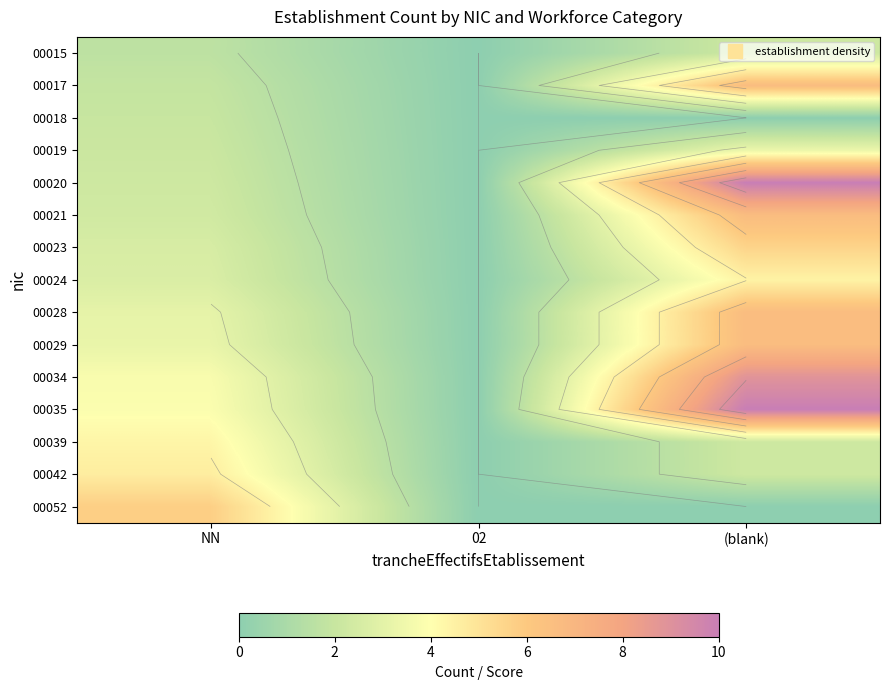

Is the value of 00042 at NN greater than the value of 00035 at NN?

Yes